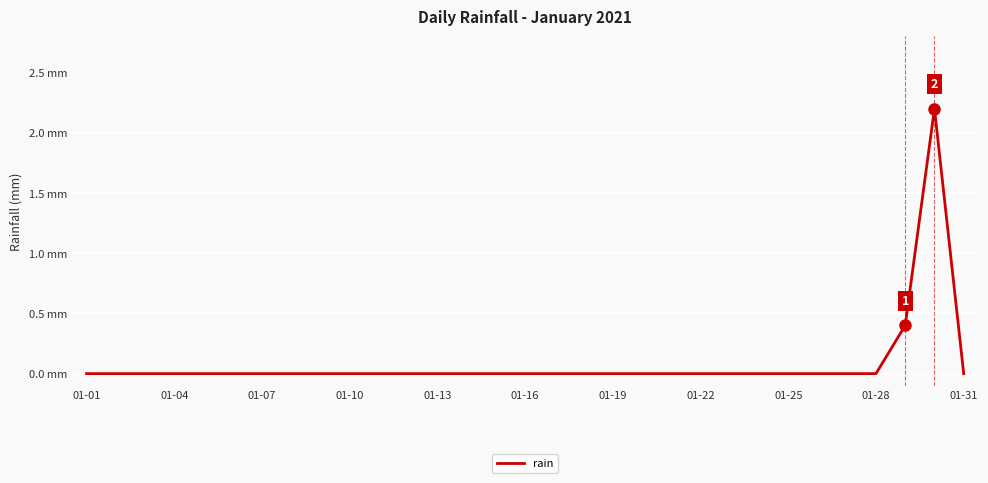

Does the chart display data point markers on the line(s)?

No